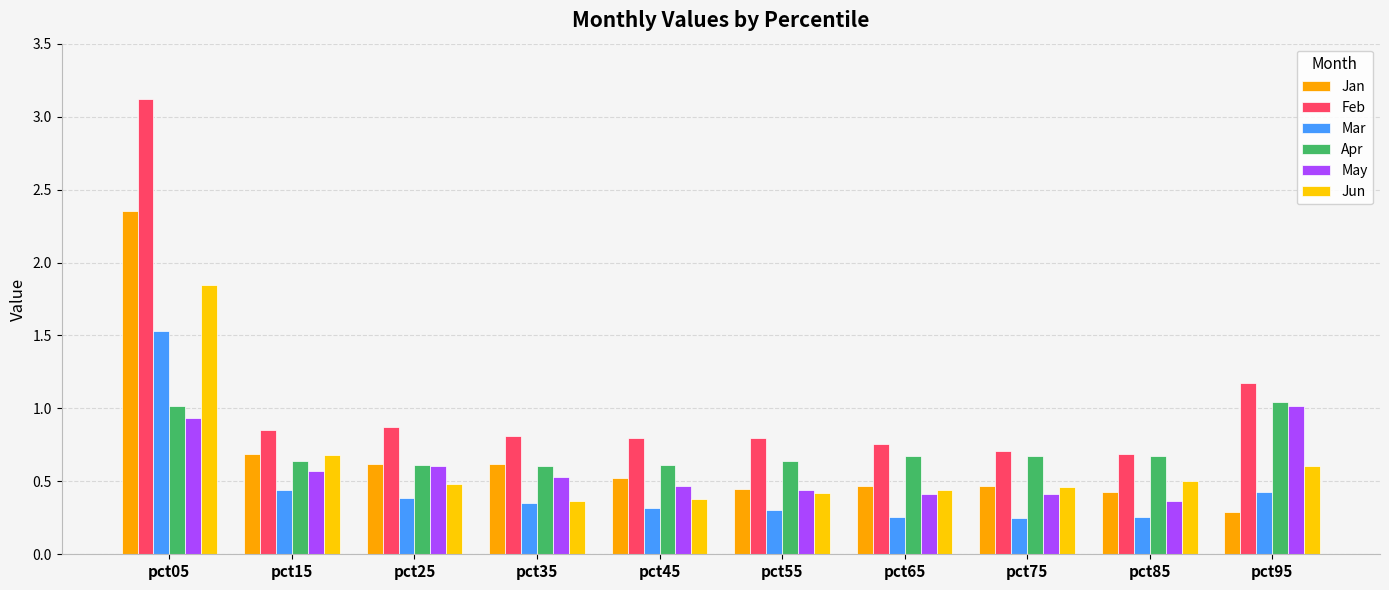

True or false: Jan has a value of 0.7 at pct15.

True